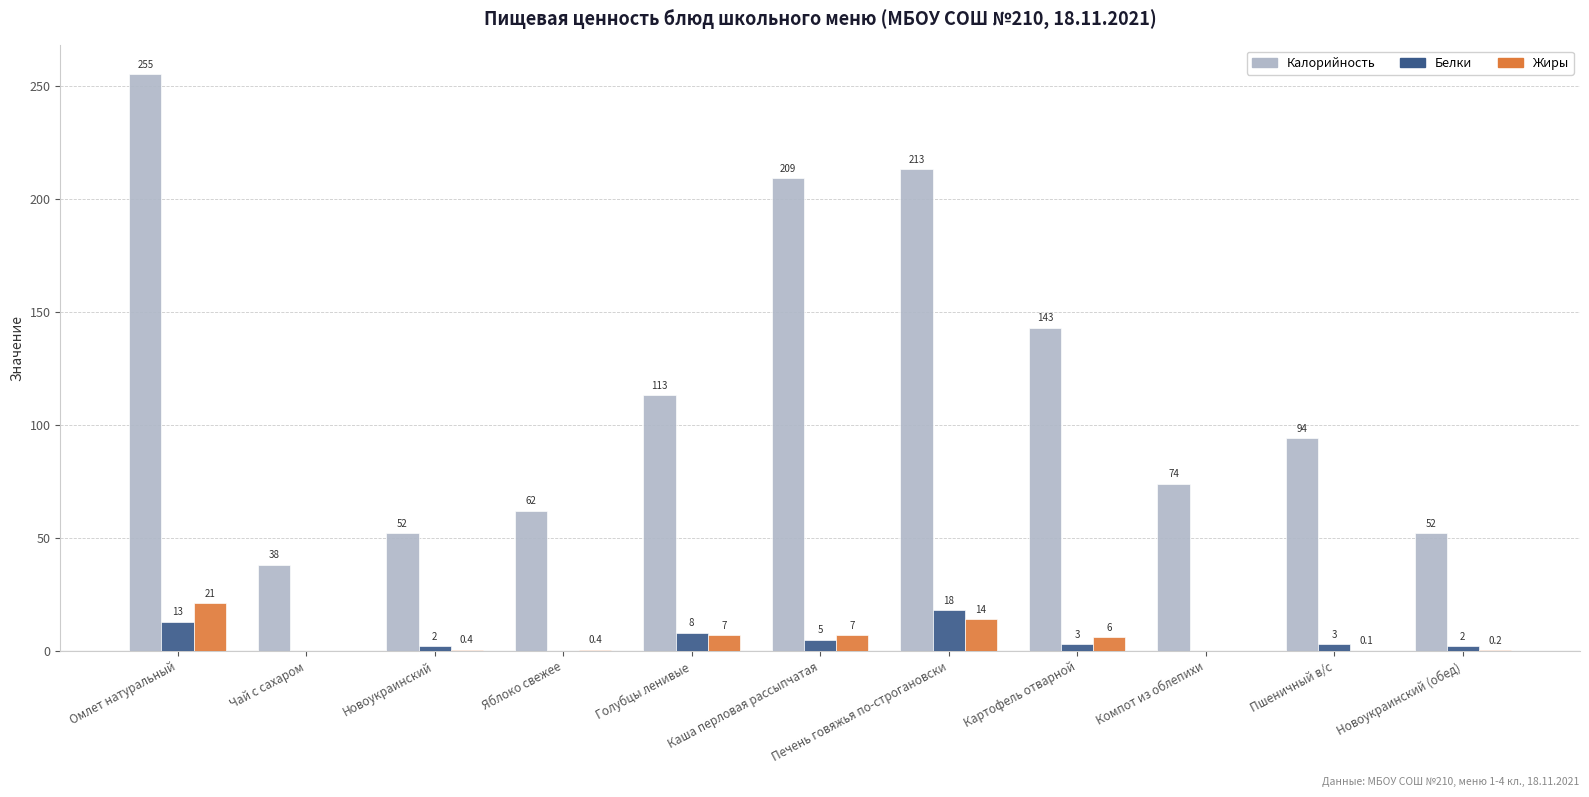

Which series has the largest total across all categories?

Калорийность